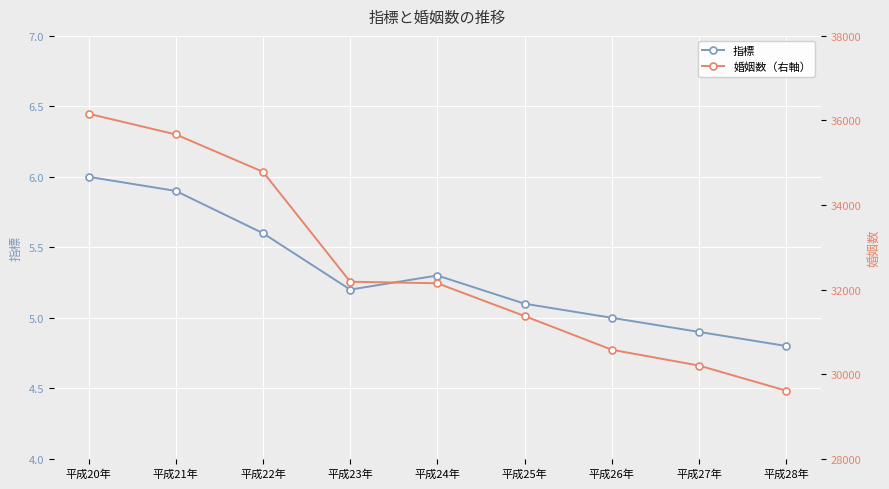

Rank the series at 平成22年 from highest to lowest value.

婚姻数（右軸）, 指標